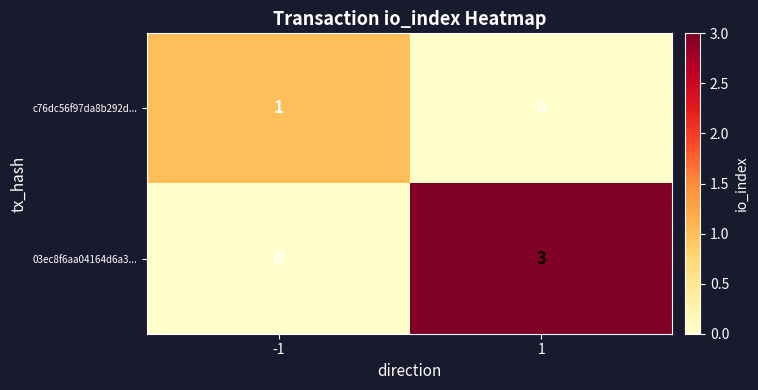

What is the difference between the 03ec8f6aa04164d6a3... values at 1 and -1?

3